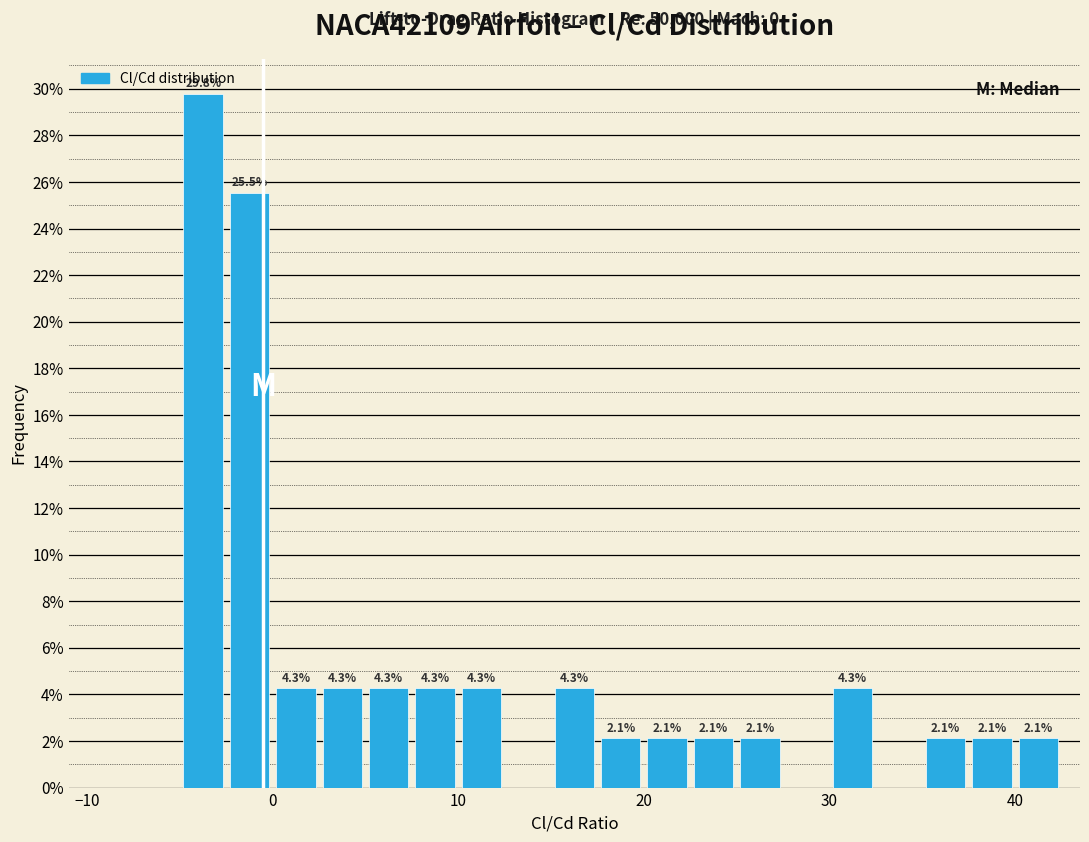

Read against the x-axis, roughly where is the centre of the tallest bar?

-4